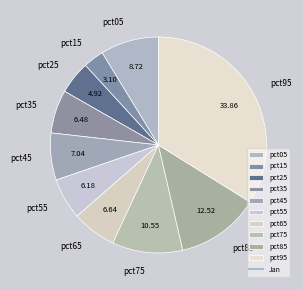

Which slice is the smallest?

pct15